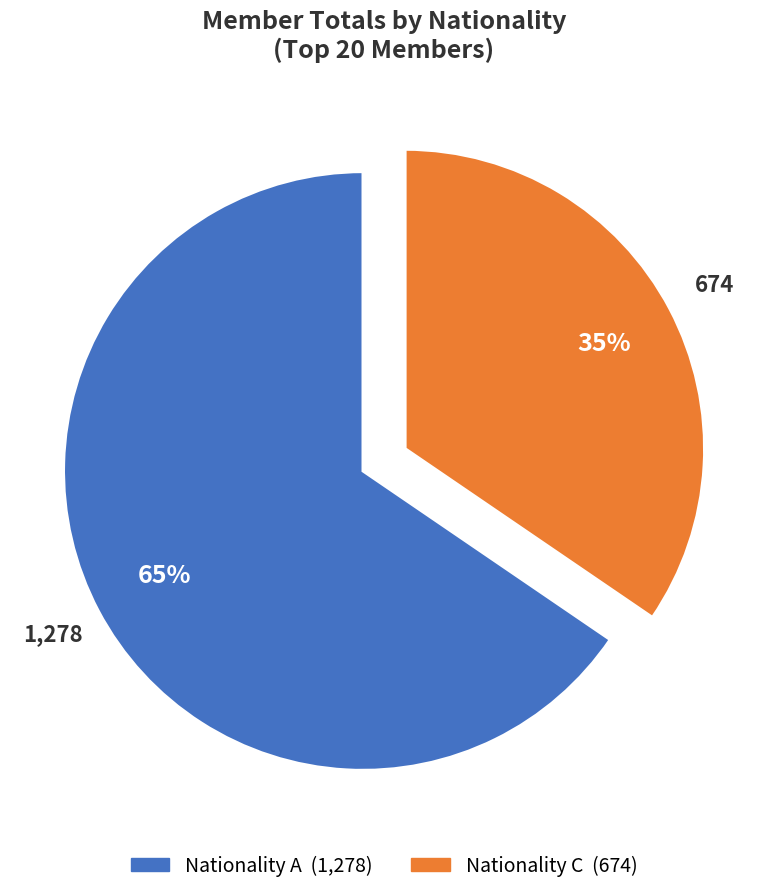

Is there a majority slice in this chart?

Yes